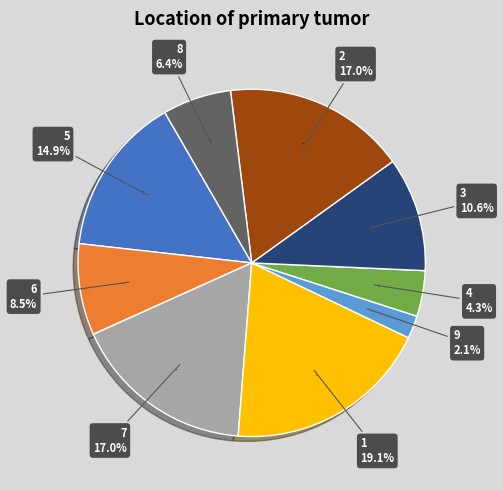

The 9 slice represents 15% of the pie. True or false?

False